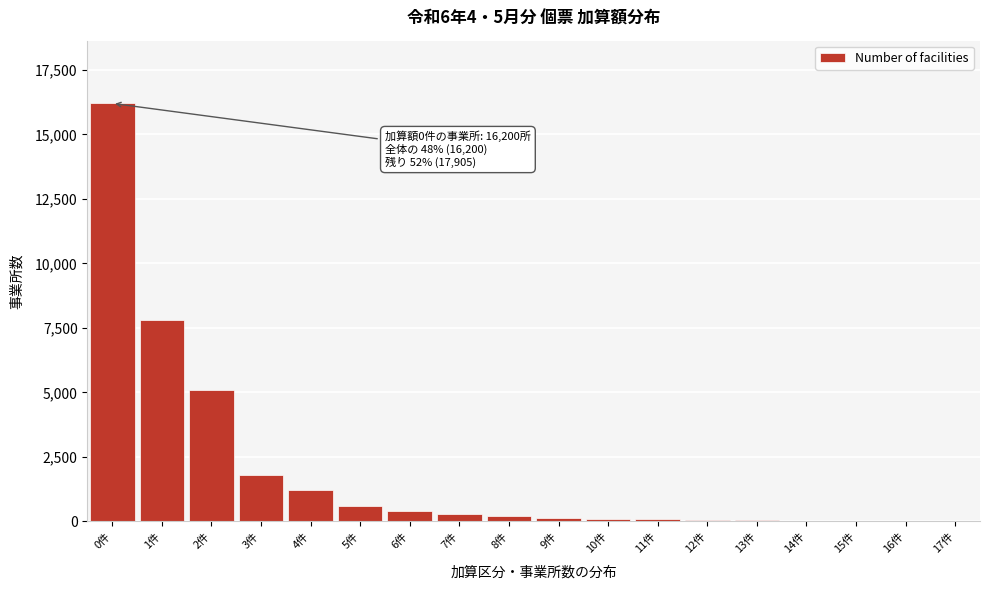

Where is the data nearest to the value 8105?

1件